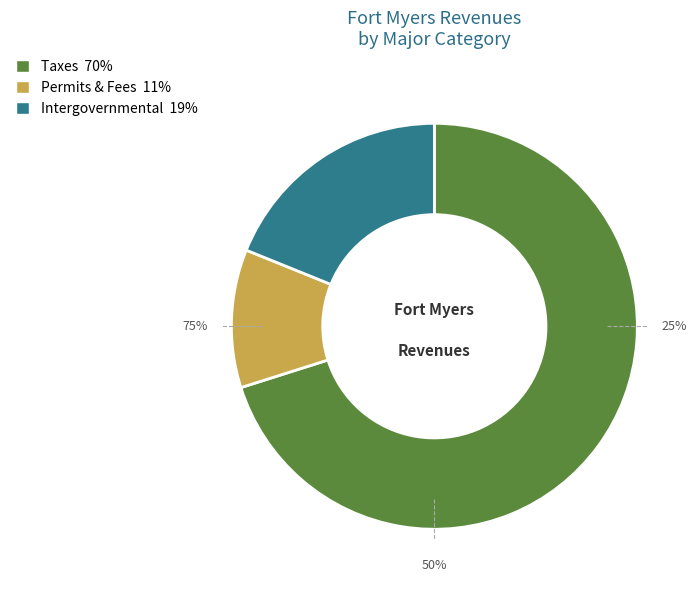

Does Taxes account for over 50% of the chart?

Yes